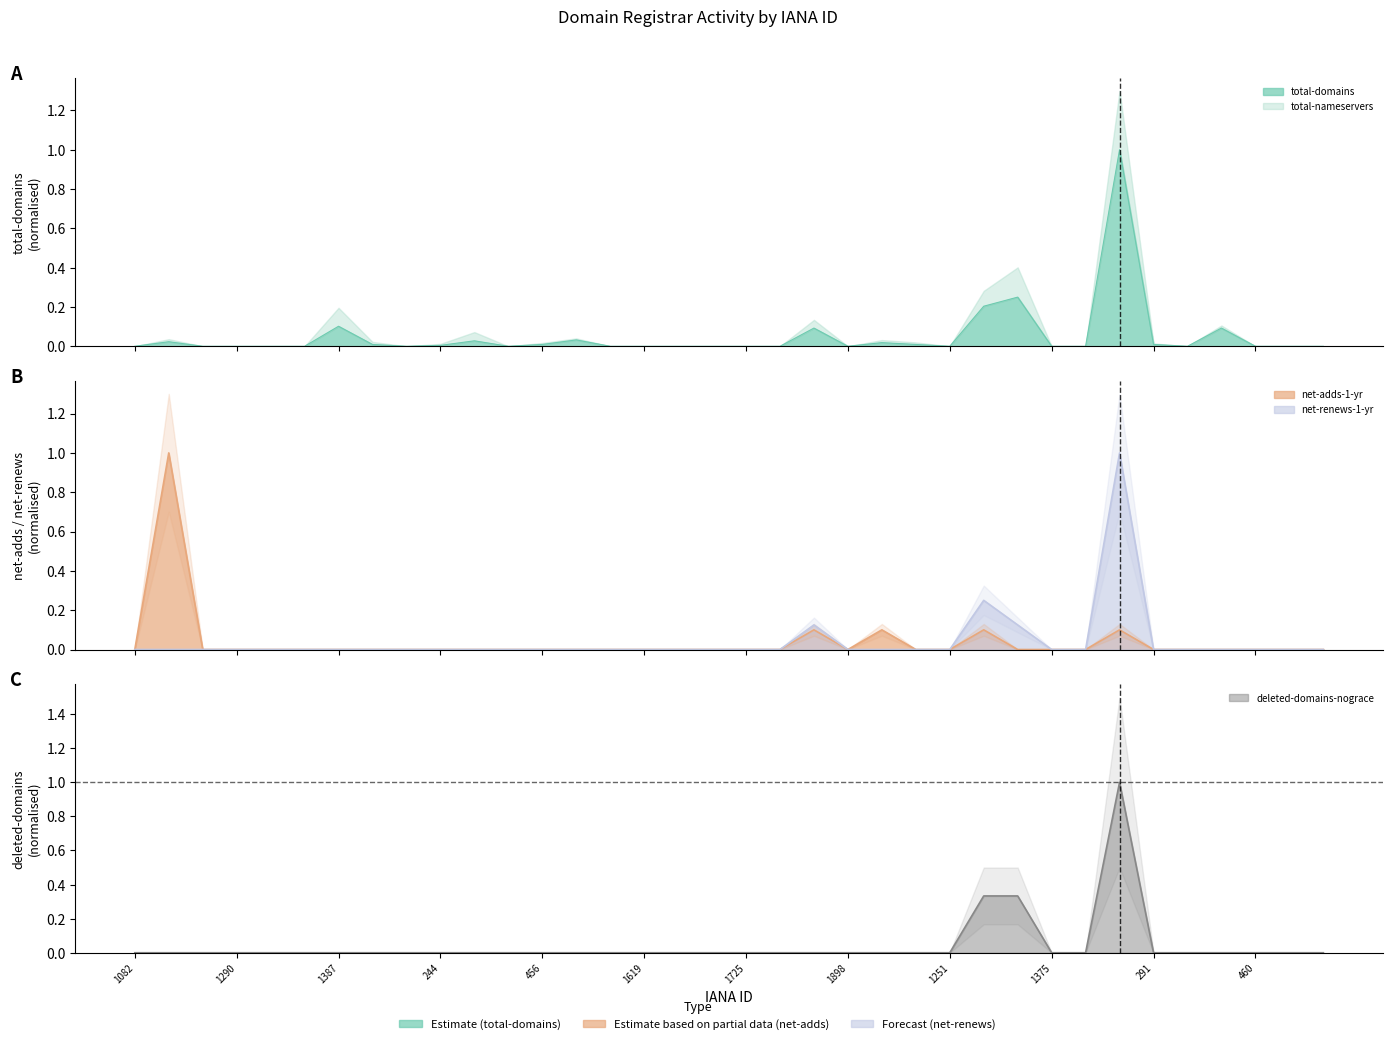

True or false: net-adds-1-yr has a value of 0.4 at 471.

False